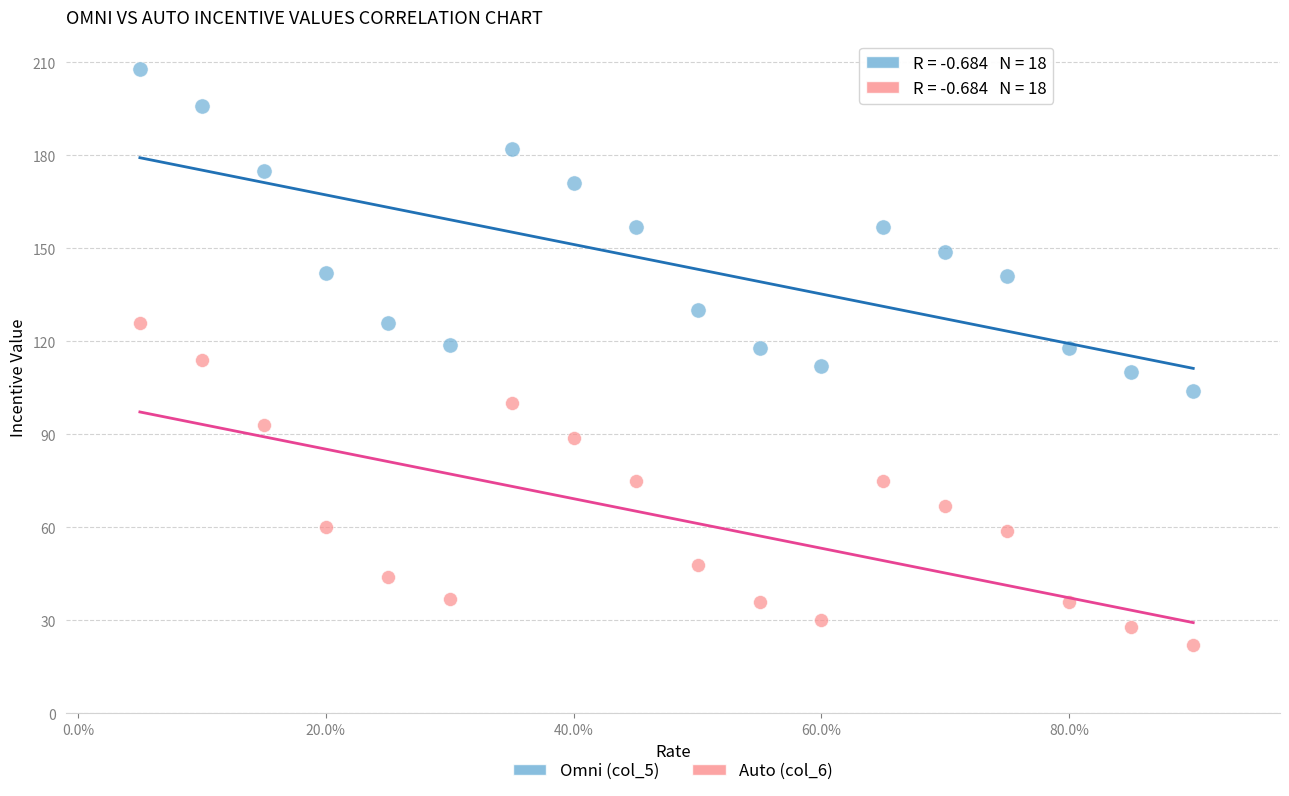

Which series contains the highest Y value?

Omni (col_5)